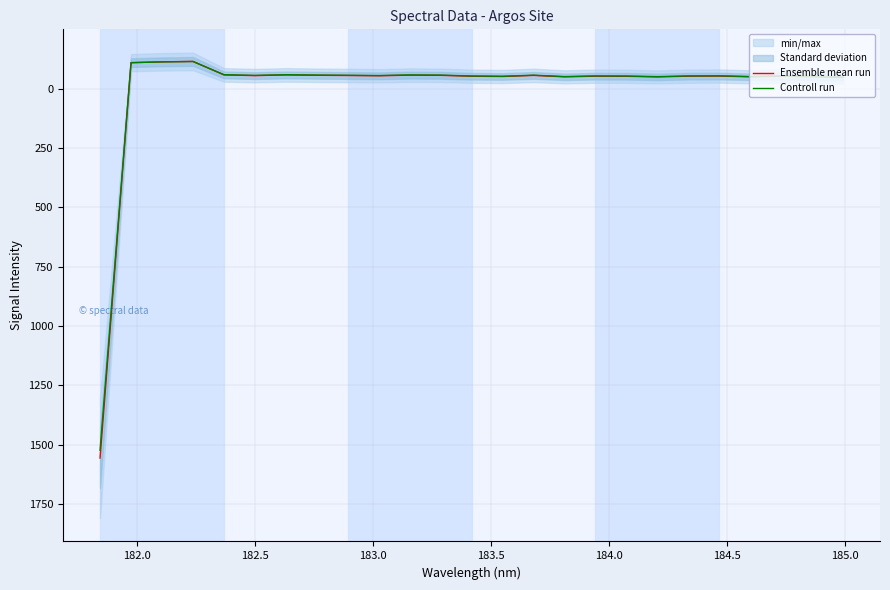

What is the average value of the Ensemble mean run series?

4.4